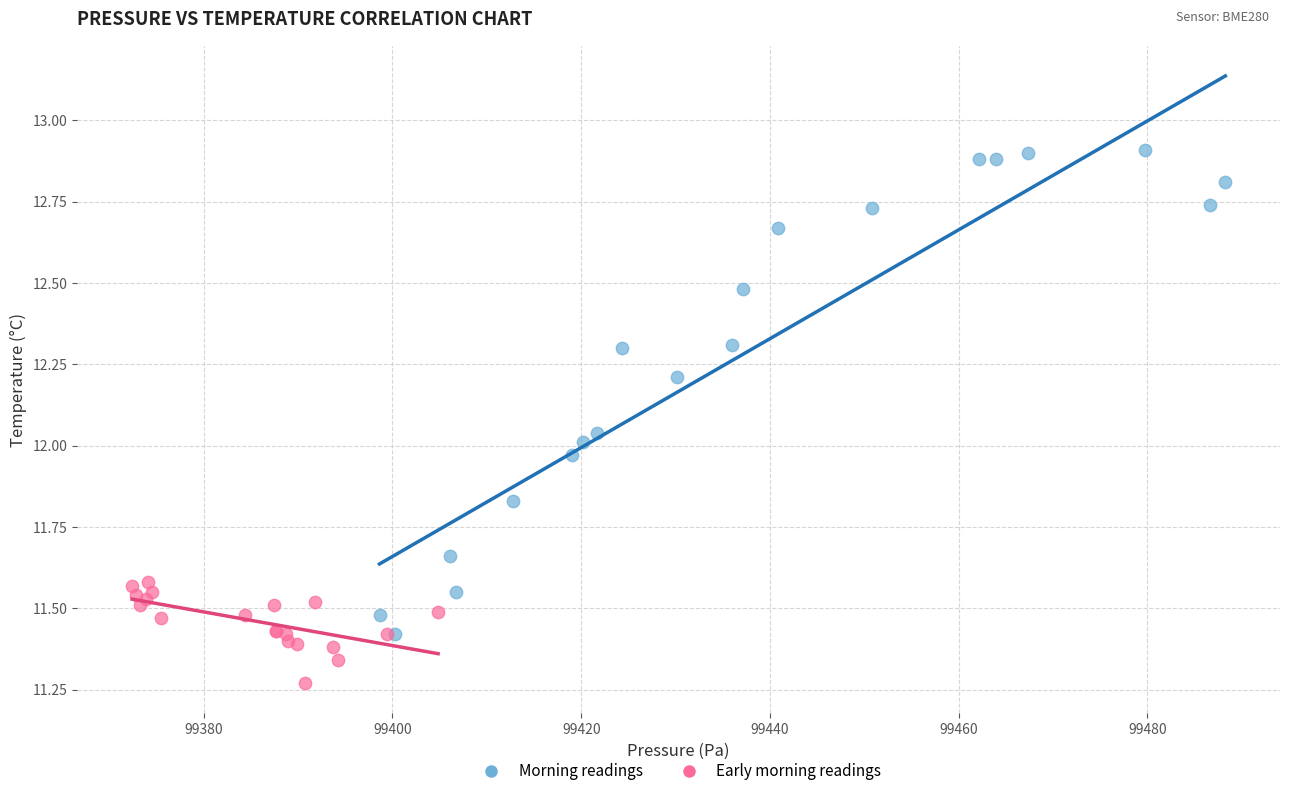

Which series has the widest spread of Y values?

Morning readings